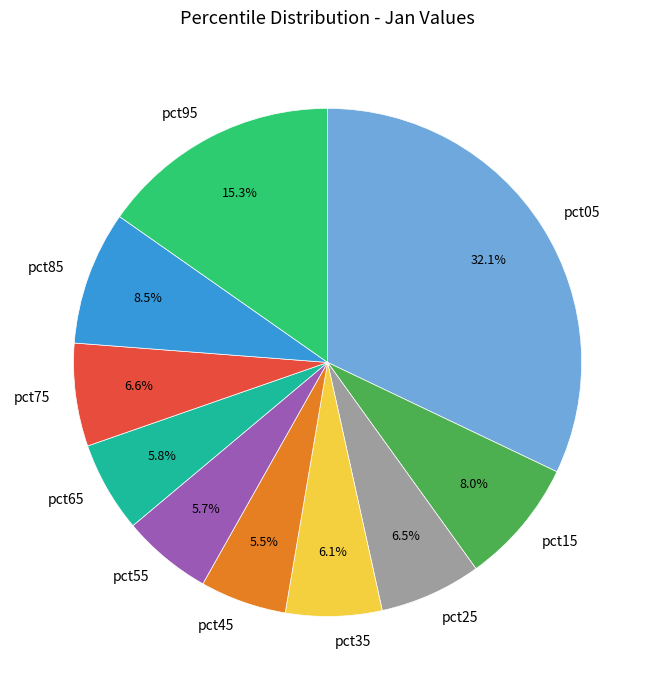

Is there any slice that represents more than half of the pie?

No